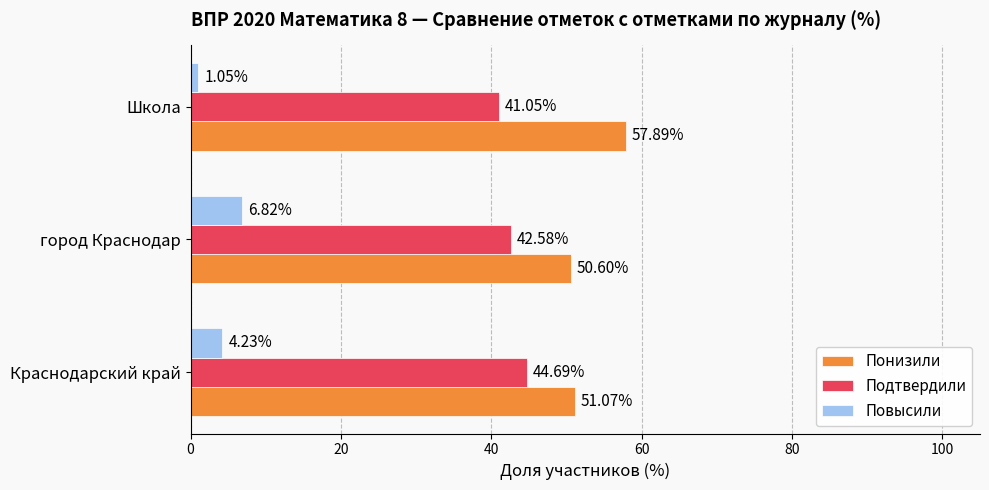

What is the total value across all series at город Краснодар?

100.0